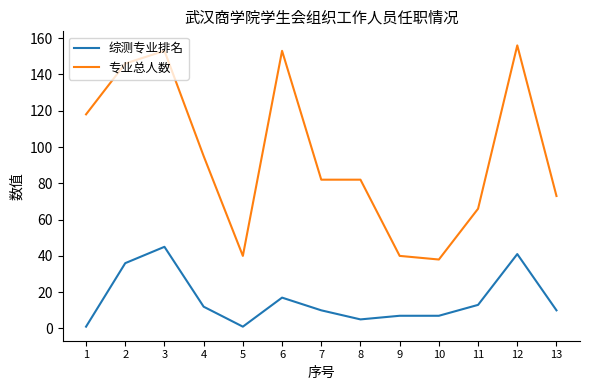

The 专业总人数 series shows 38 at 10. True or false?

True